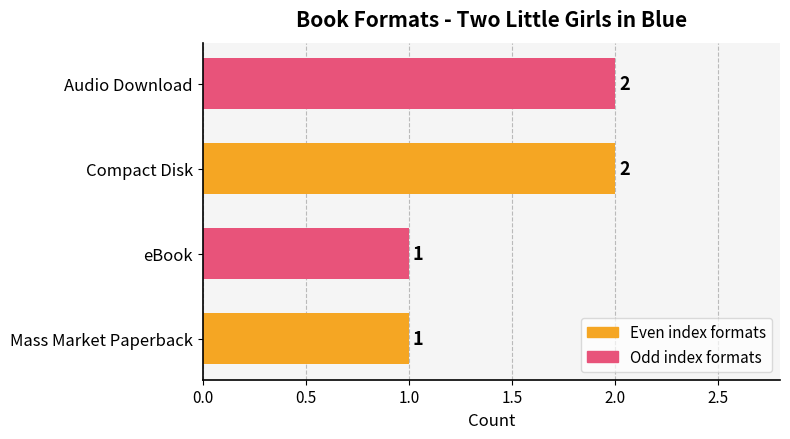

How many values are below 2?

2